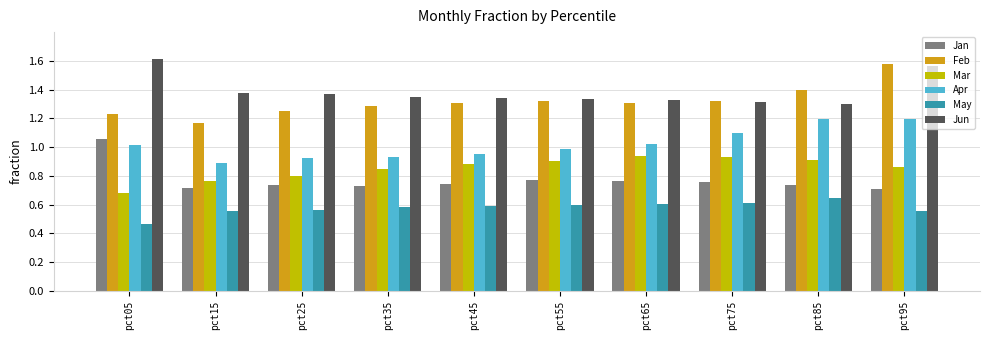

What is the sum of the Apr values at pct45 and pct05?

2.0